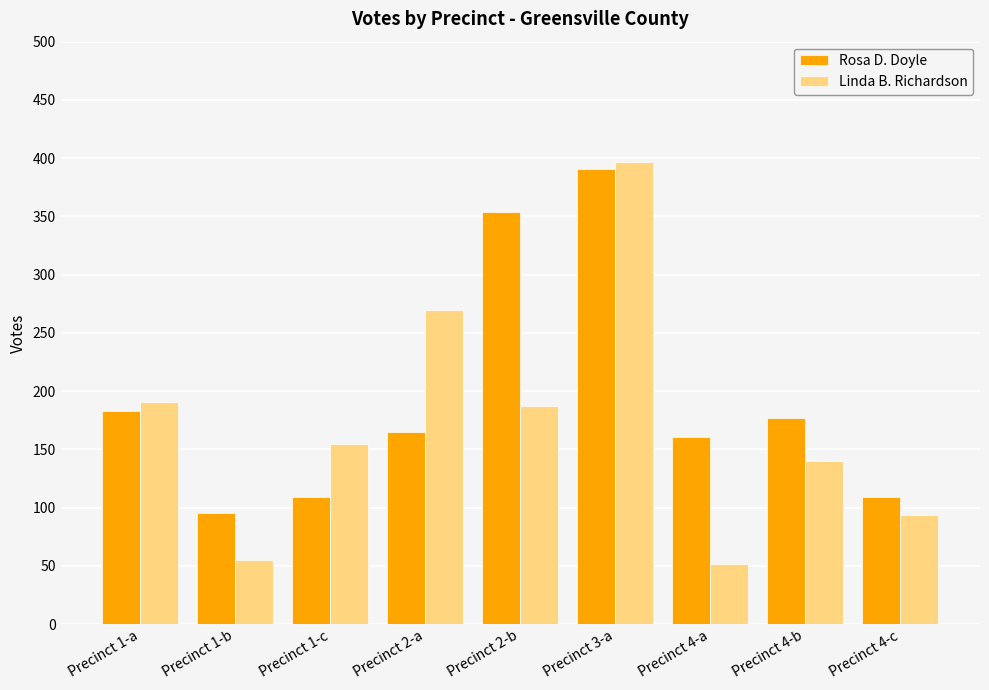

Rank the series by their average value, from lowest to highest.

Linda B. Richardson, Rosa D. Doyle